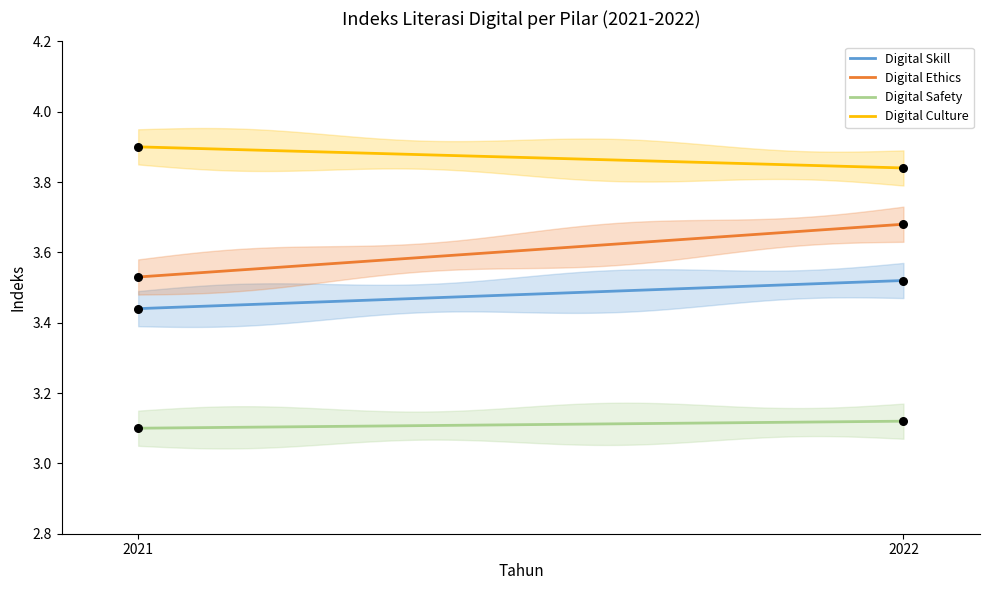

What are all the series names shown in the legend?

Digital Skill, Digital Ethics, Digital Safety, Digital Culture